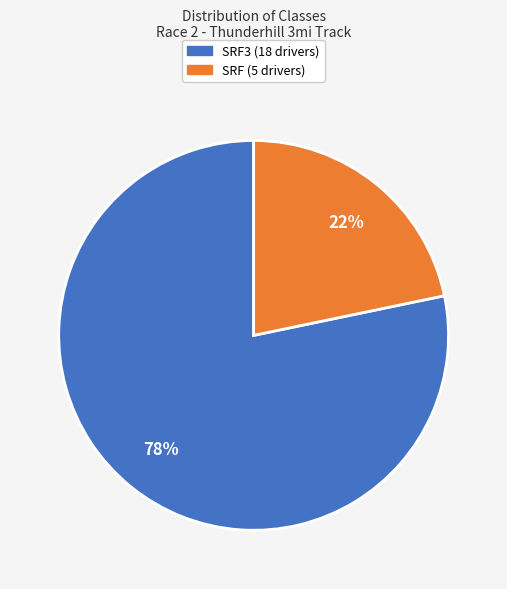

The SRF (5 drivers) slice represents 22% of the pie. True or false?

True